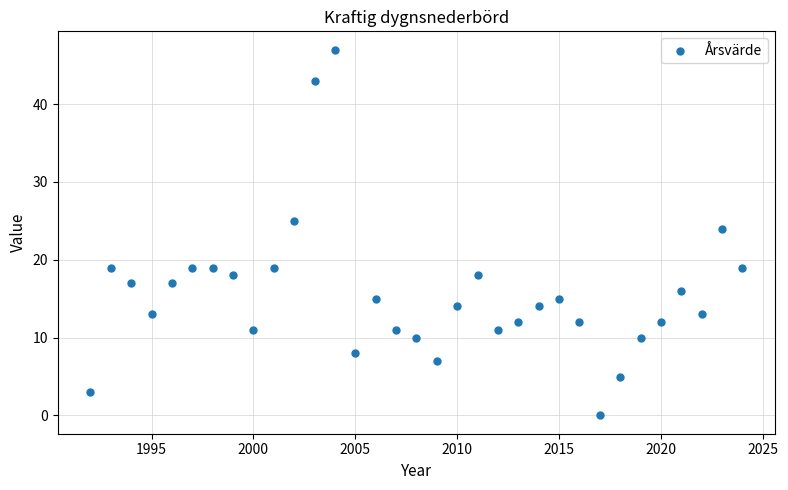

What is the range of X values (max minus min)?

32